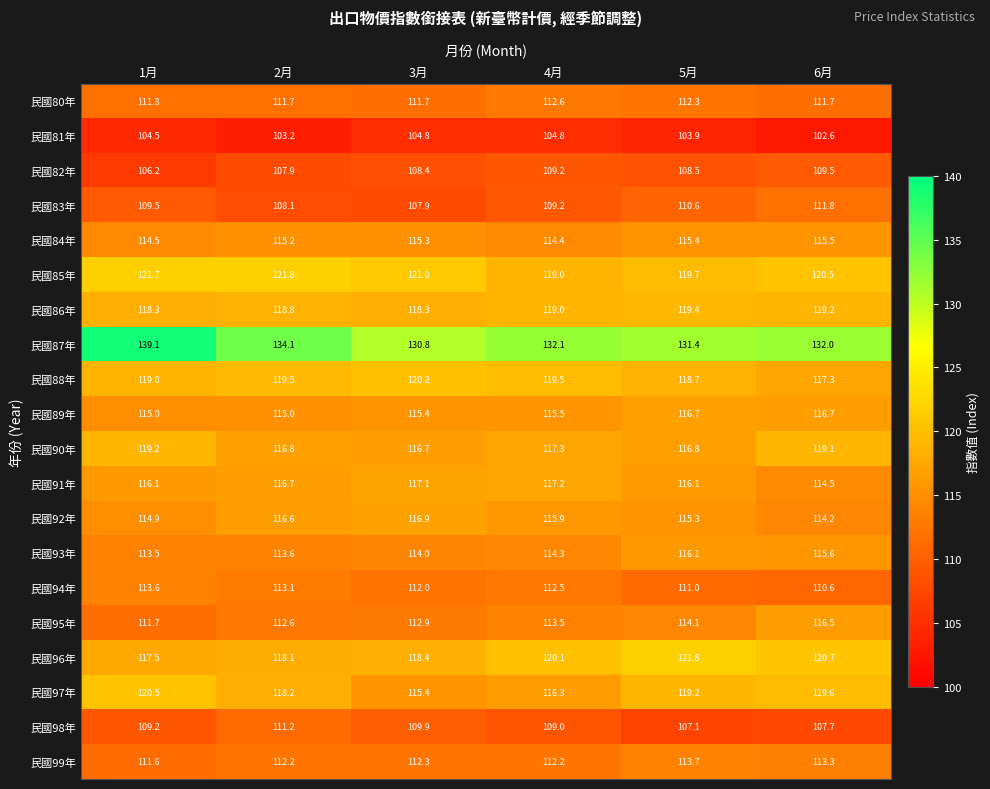

What is the minimum value shown in the chart?

102.6